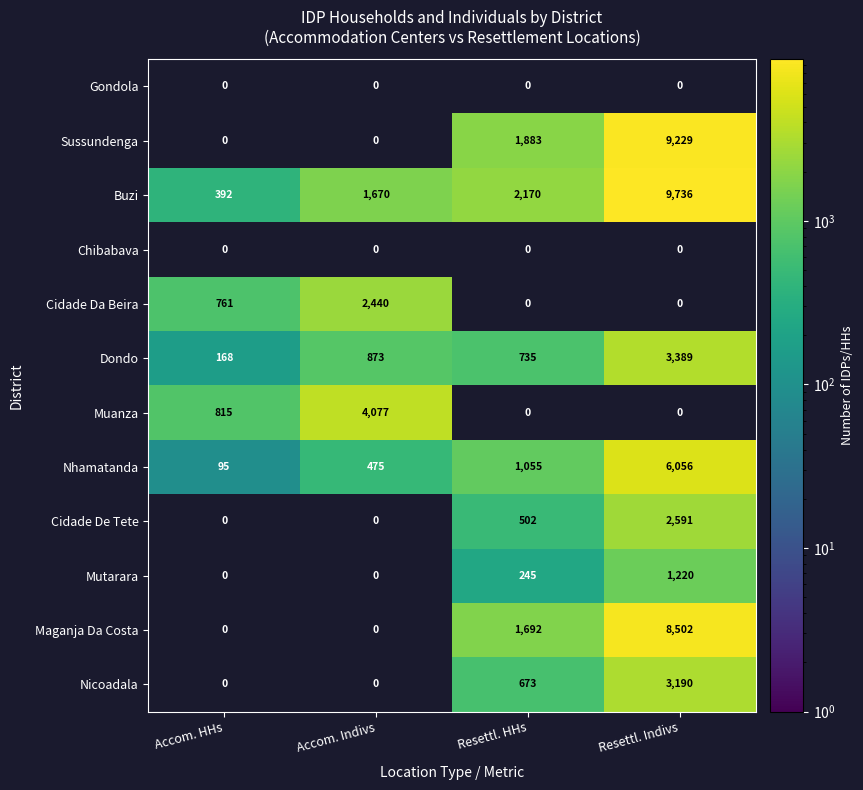

Which label corresponds to the largest value in the chart?

Resettl. Indivs